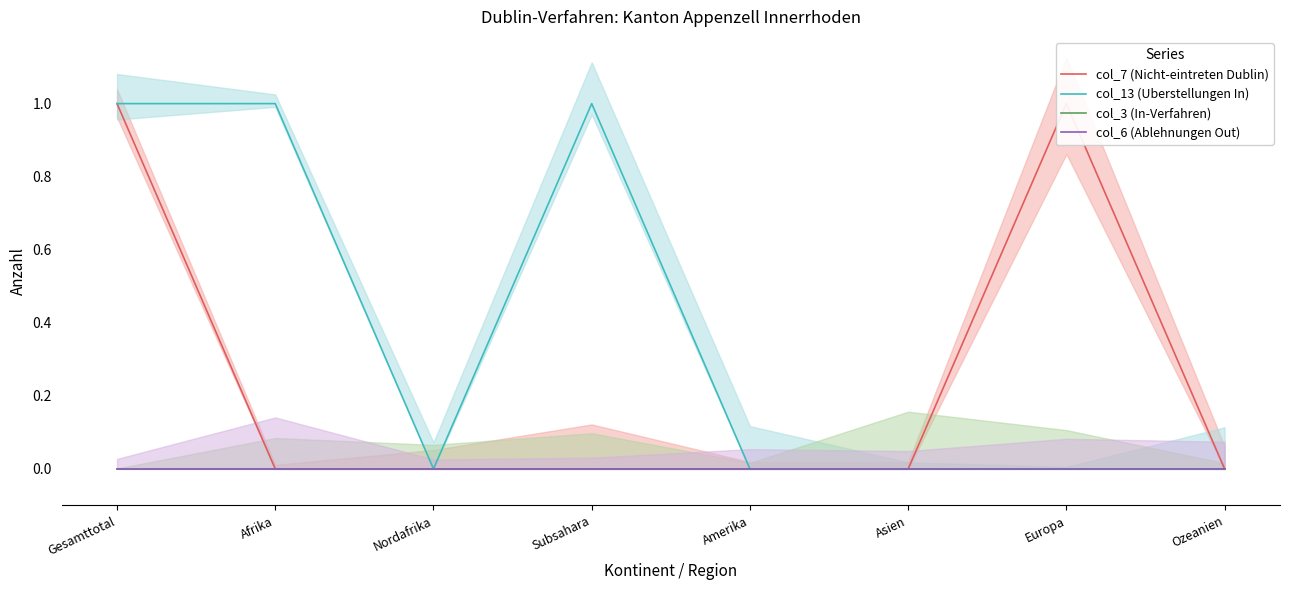

Which series has the largest total across all categories?

col_13 (Uberstellungen In)